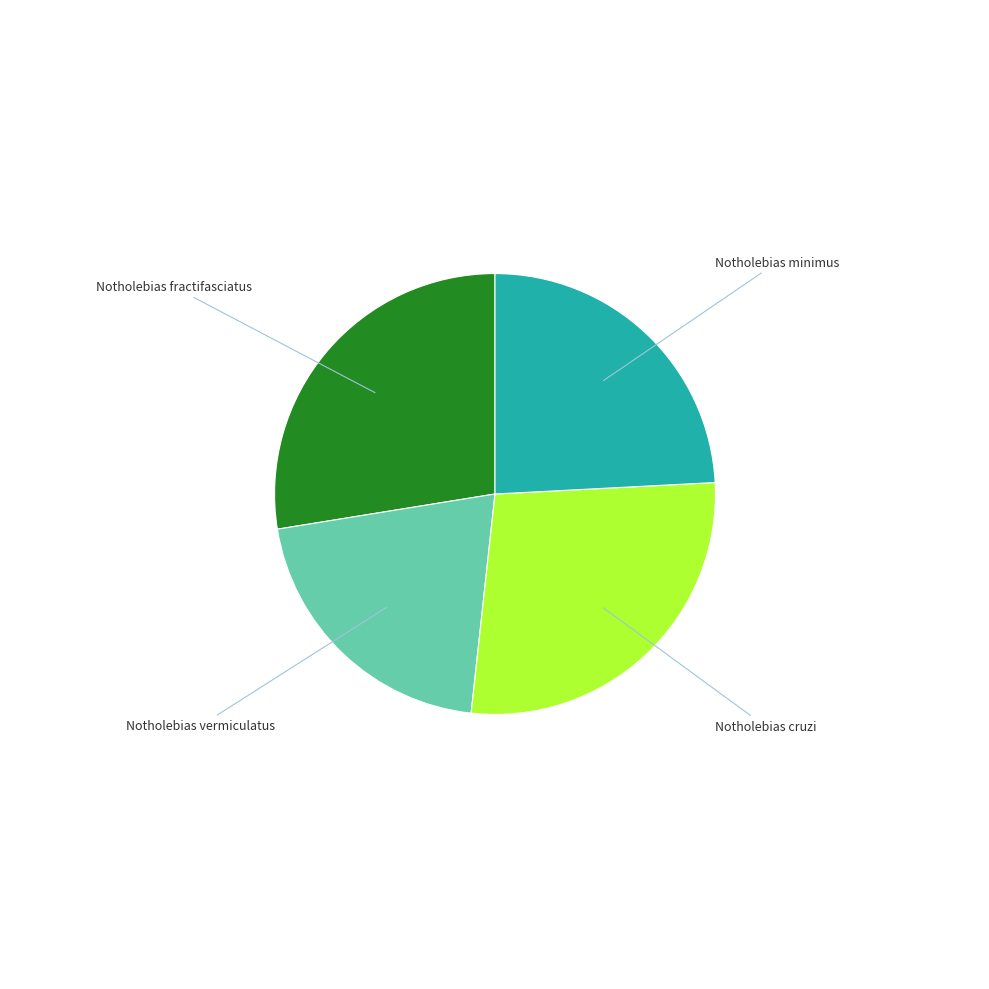

Is there any slice that represents more than half of the pie?

No